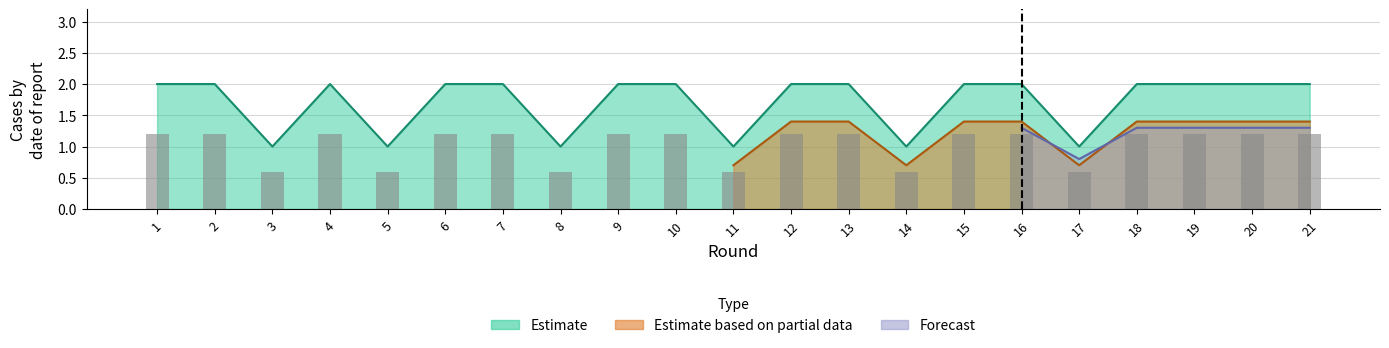

What is the sum of the values at 15 and 4?

4